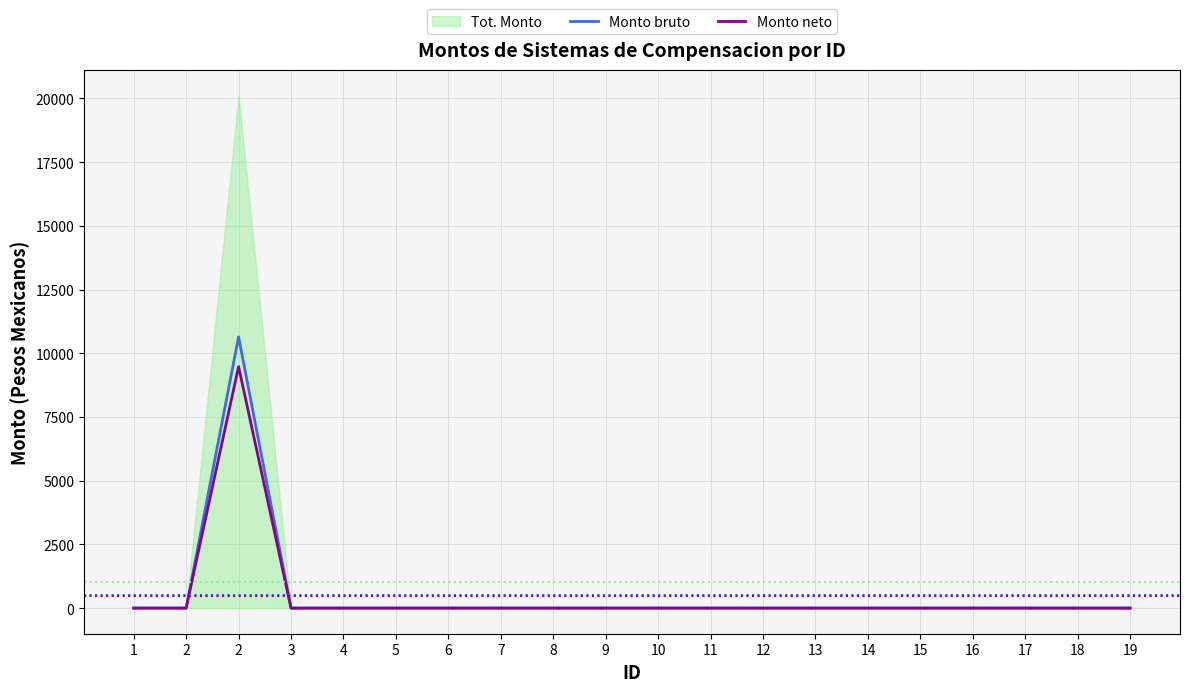

At which label is Monto bruto closest to 5321?

1